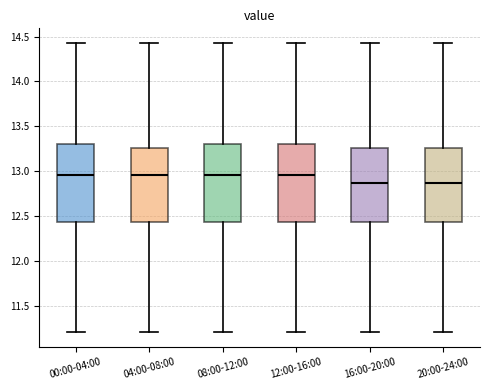

Reading left to right, transcribe this box plot: for each box, give where its median line is, the range the box spans, and where its two whiskers end, as read against the y-axis. The values are not printed on the chart, so give them approximately, as read against the axis.

00:00-04:00: median 12.95, box 12.45 to 13.30, whiskers 11.20 to 14.45
04:00-08:00: median 12.95, box 12.45 to 13.25, whiskers 11.20 to 14.45
08:00-12:00: median 12.95, box 12.45 to 13.30, whiskers 11.20 to 14.45
12:00-16:00: median 12.95, box 12.45 to 13.30, whiskers 11.20 to 14.45
16:00-20:00: median 12.85, box 12.45 to 13.25, whiskers 11.20 to 14.45
20:00-24:00: median 12.85, box 12.45 to 13.25, whiskers 11.20 to 14.45